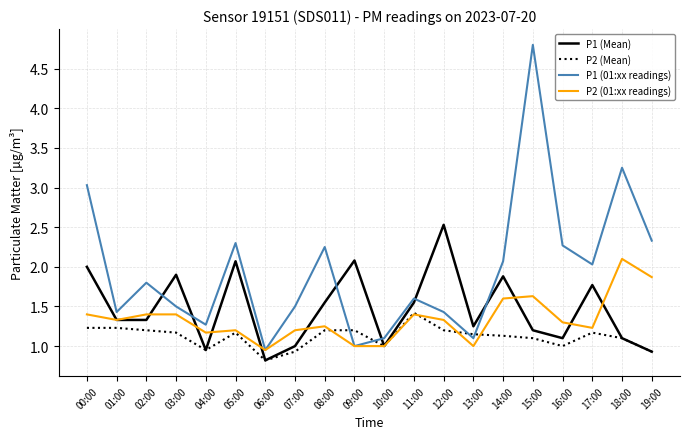

Which series has the largest range (max minus min)?

P1 (01:xx readings)